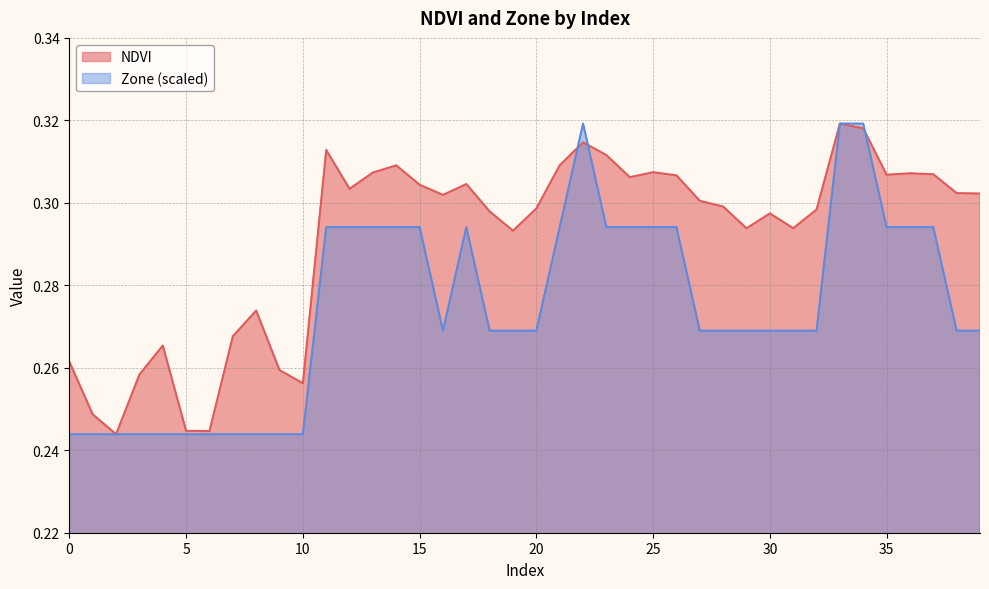

Reading left to right, extract all data points from this chart.

NDVI: 0.3	0.2	0.2	0.3	0.3	0.2	0.2	0.3	0.3	0.3	0.3	0.3	0.3	0.3	0.3	0.3	0.3	0.3	0.3	0.3	0.3	0.3	0.3	0.3	0.3	0.3	0.3	0.3	0.3	0.3	0.3	0.3	0.3	0.3	0.3	0.3	0.3	0.3	0.3	0.3
Zone: 0.2	0.2	0.2	0.2	0.2	0.2	0.2	0.2	0.2	0.2	0.2	0.3	0.3	0.3	0.3	0.3	0.3	0.3	0.3	0.3	0.3	0.3	0.3	0.3	0.3	0.3	0.3	0.3	0.3	0.3	0.3	0.3	0.3	0.3	0.3	0.3	0.3	0.3	0.3	0.3